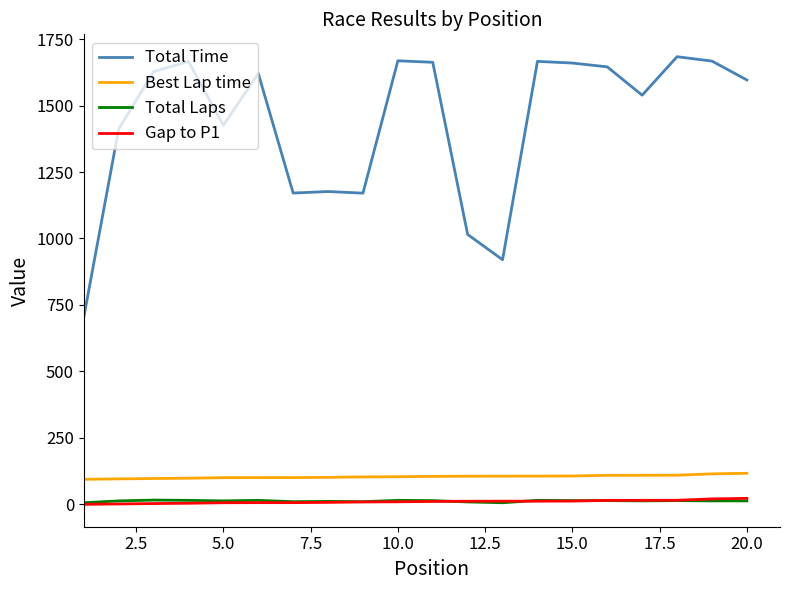

What are all the series names shown in the legend?

Total Time, Best Lap time, Total Laps, Gap to P1